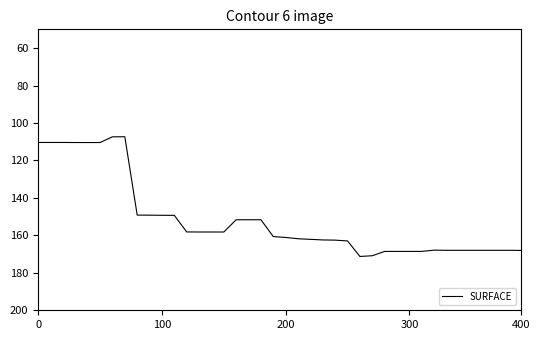

What is the maximum value shown in the chart?

171.3